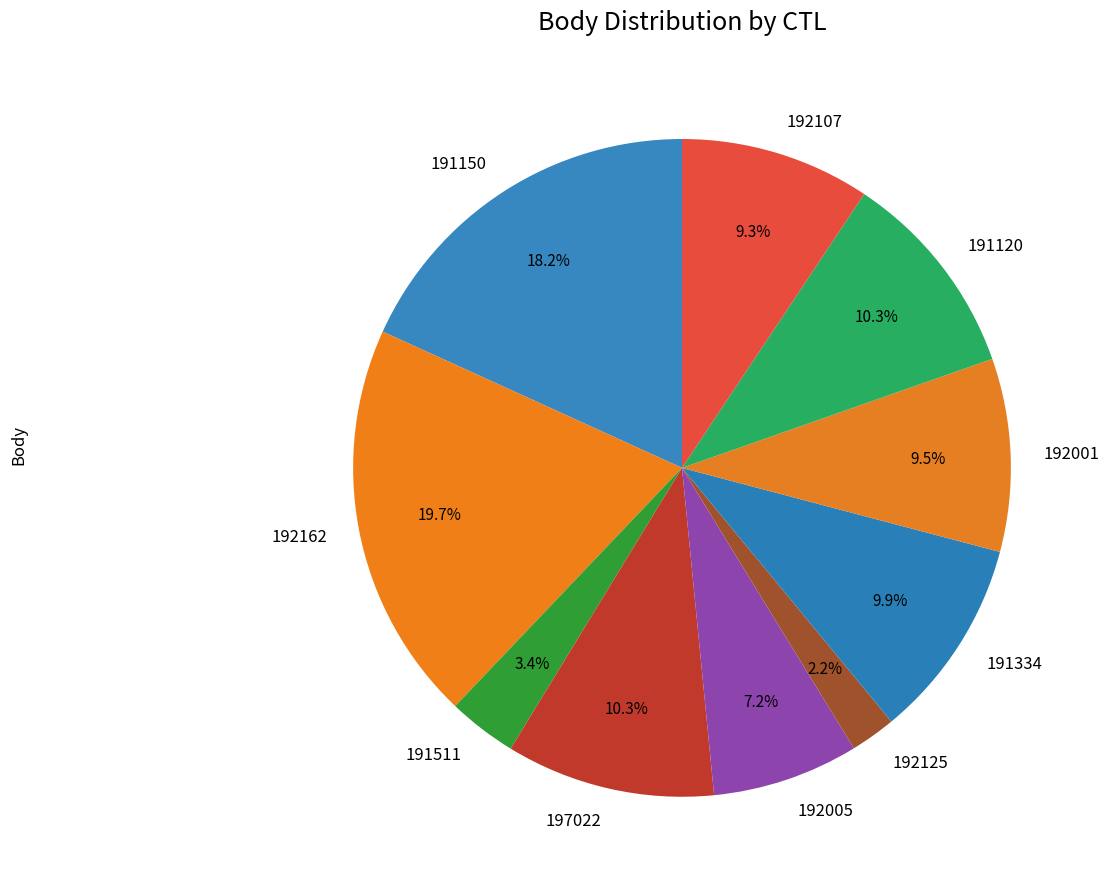

True or false: 191120 accounts for 10% of the total.

True